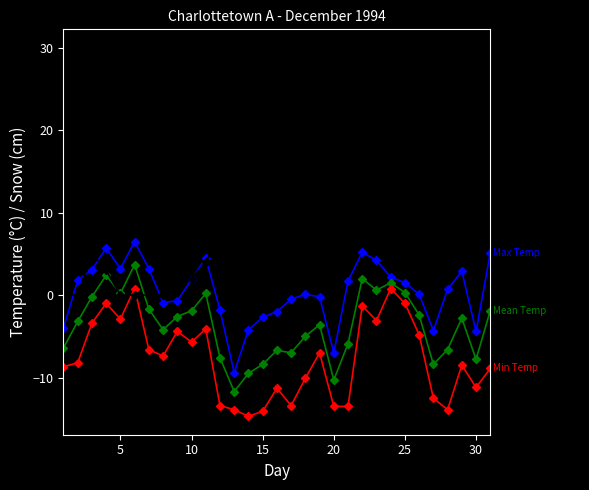

What is the smallest value displayed?

-14.7